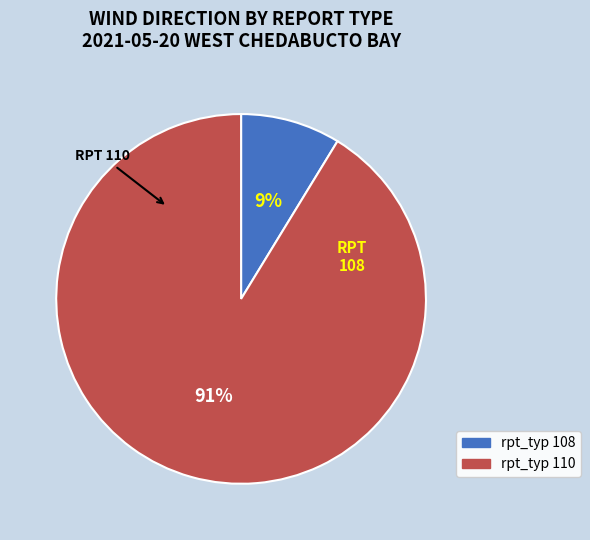

To the nearest percent, what is the average slice percentage?

50%